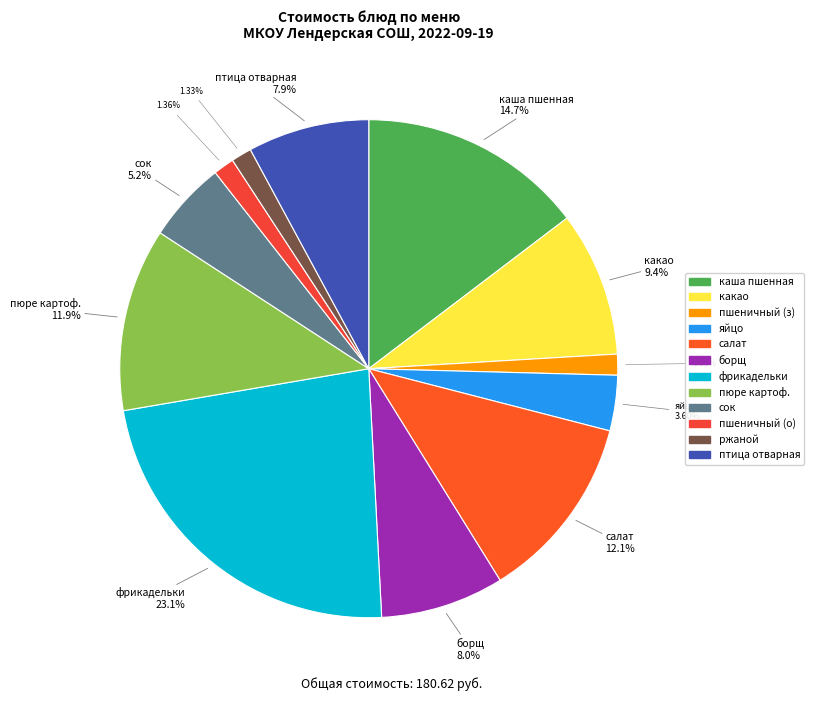

Count the number of slices in the pie.

12